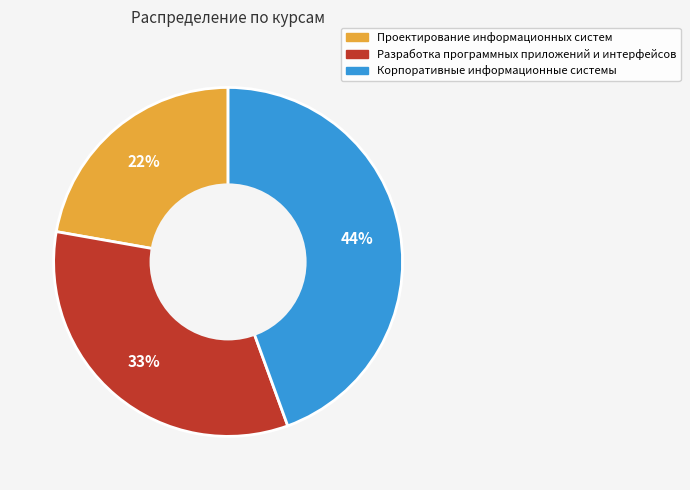

Which slice is the smallest?

Проектирование информационных систем